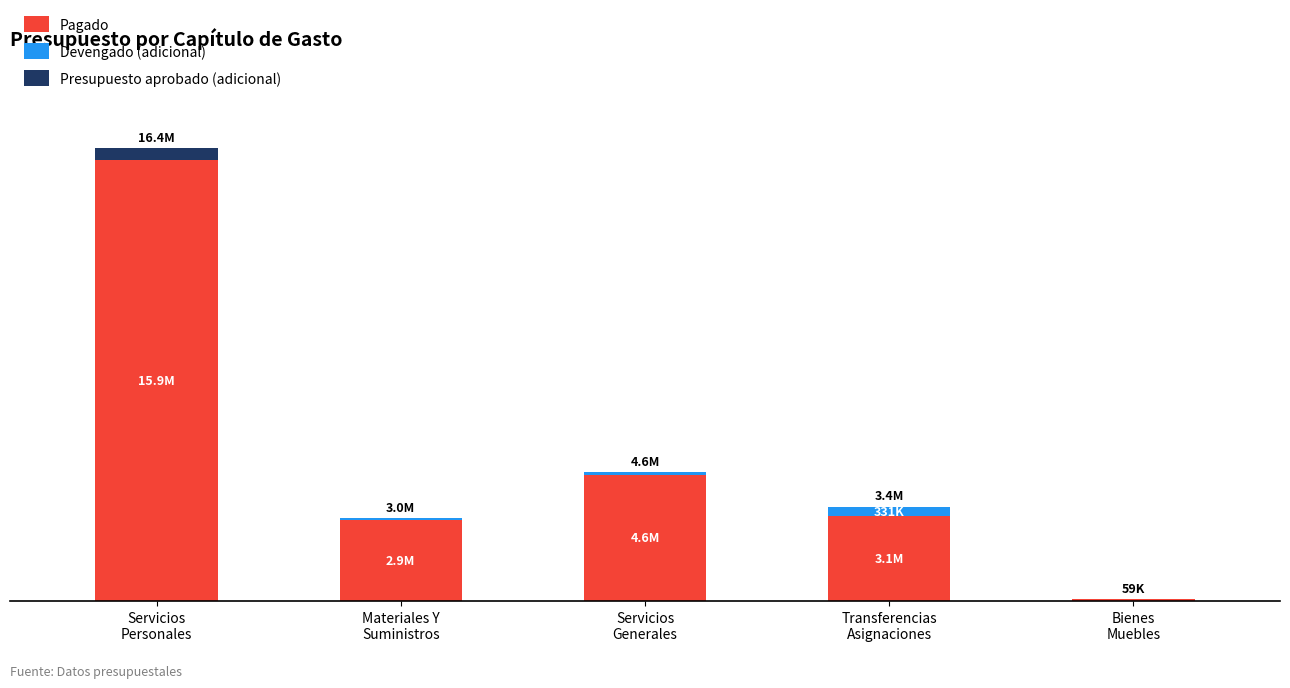

What is the label of the 2nd bar from the left?

Materiales Y
Suministros